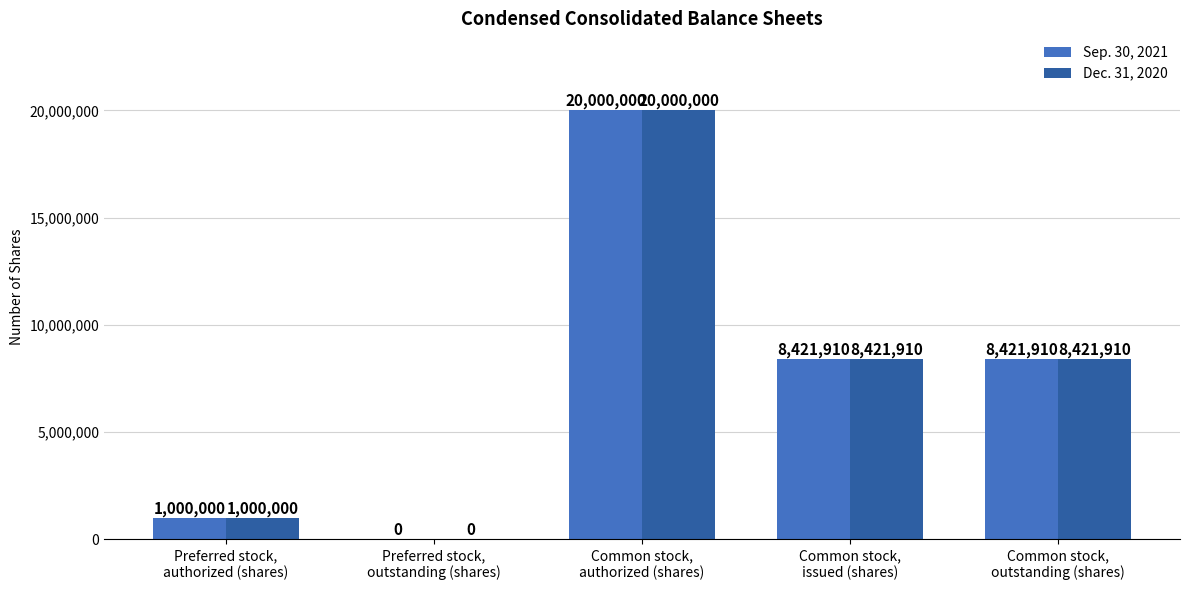

True or false: Dec. 31, 2020 has a value of 8421910 at Common stock,
issued (shares).

True